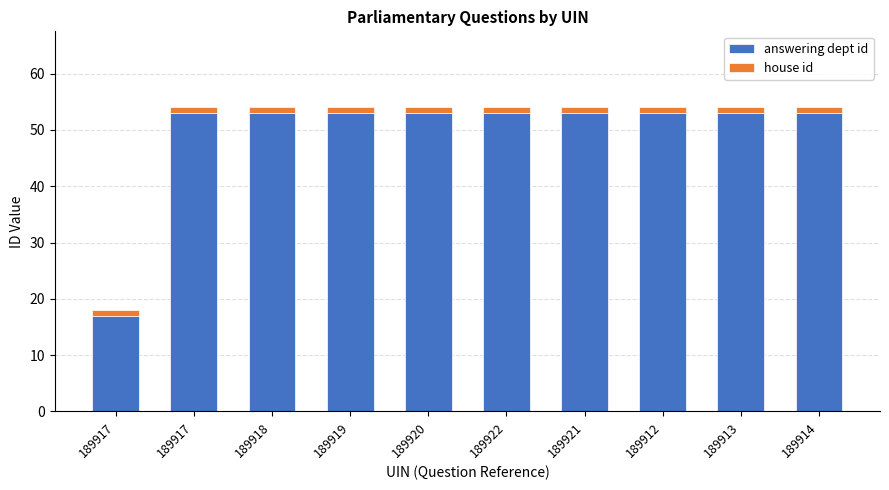

Rank the series by their maximum value, from highest to lowest.

answering dept id, house id